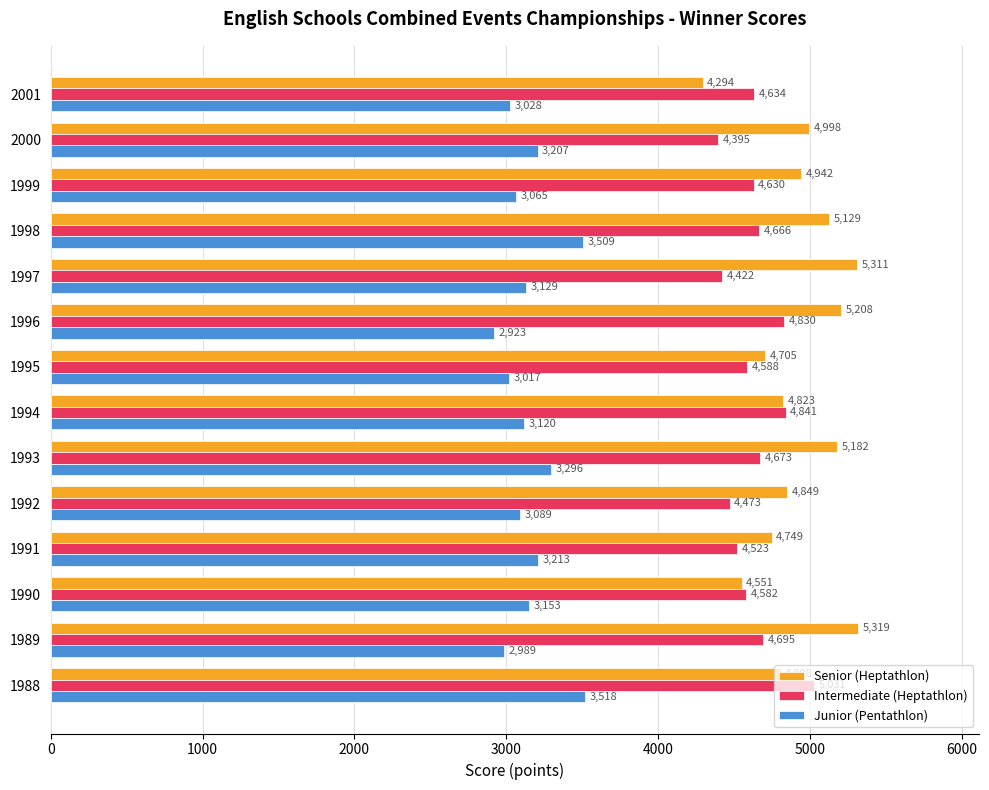

List the series in order of their overall mean, lowest first.

Junior (Pentathlon), Intermediate (Heptathlon), Senior (Heptathlon)